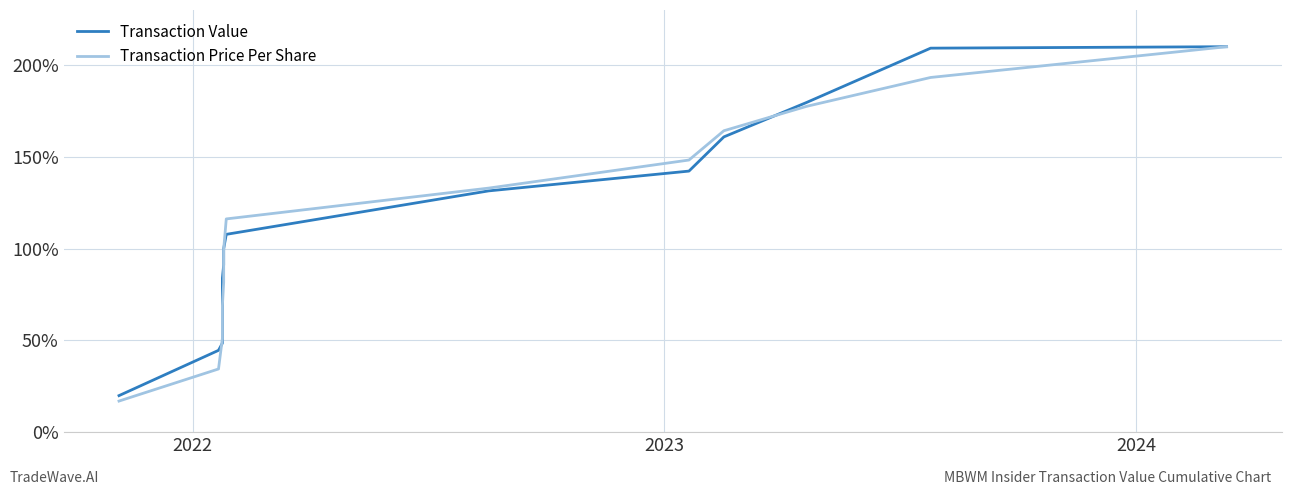

Is the value of Transaction Price Per Share at 12 greater than the value of Transaction Value at 11?

Yes